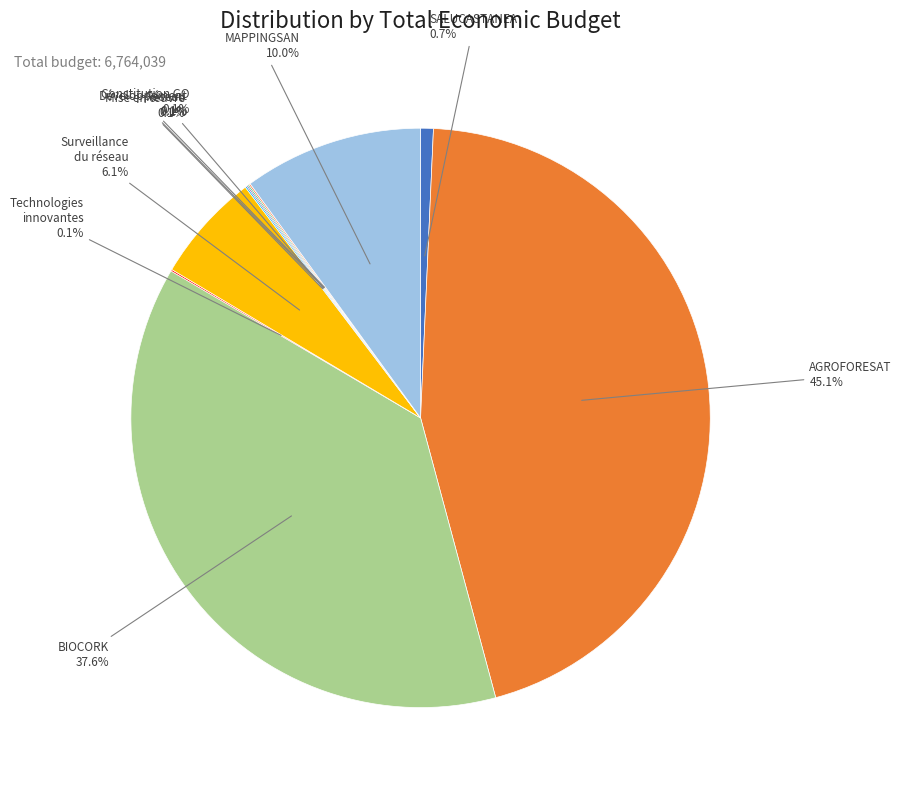

How many segments does this pie chart have?

10